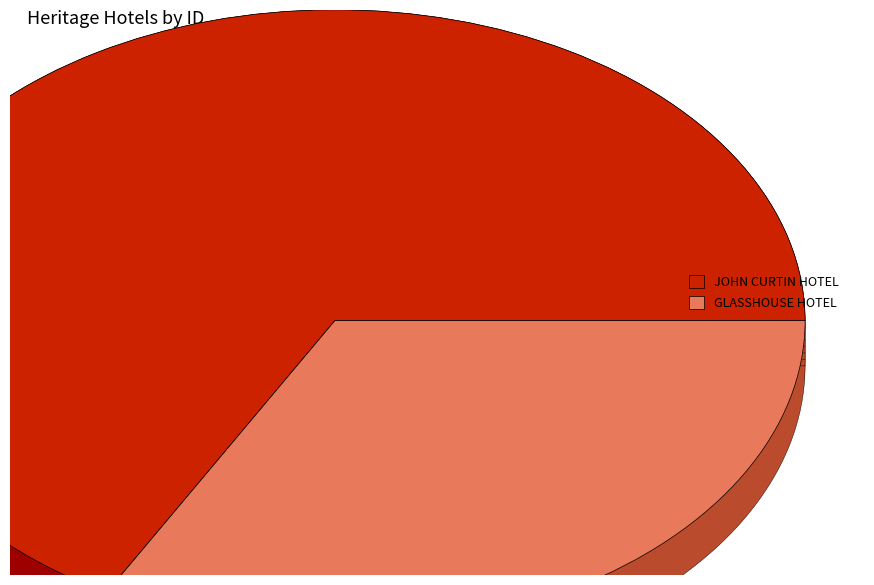

Is there a majority slice in this chart?

Yes